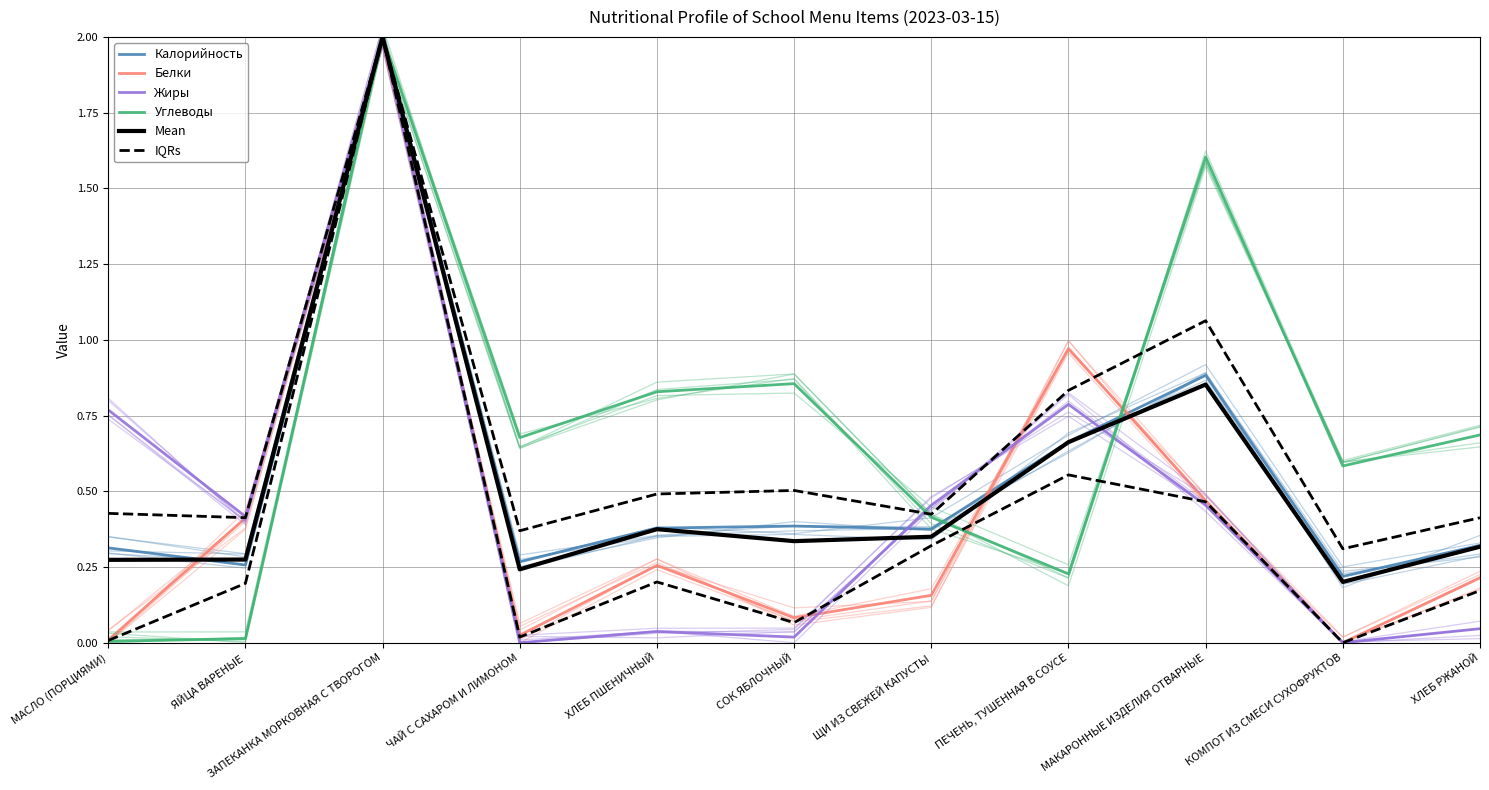

What is the value of the Жиры point at the 7th from the left?

0.5